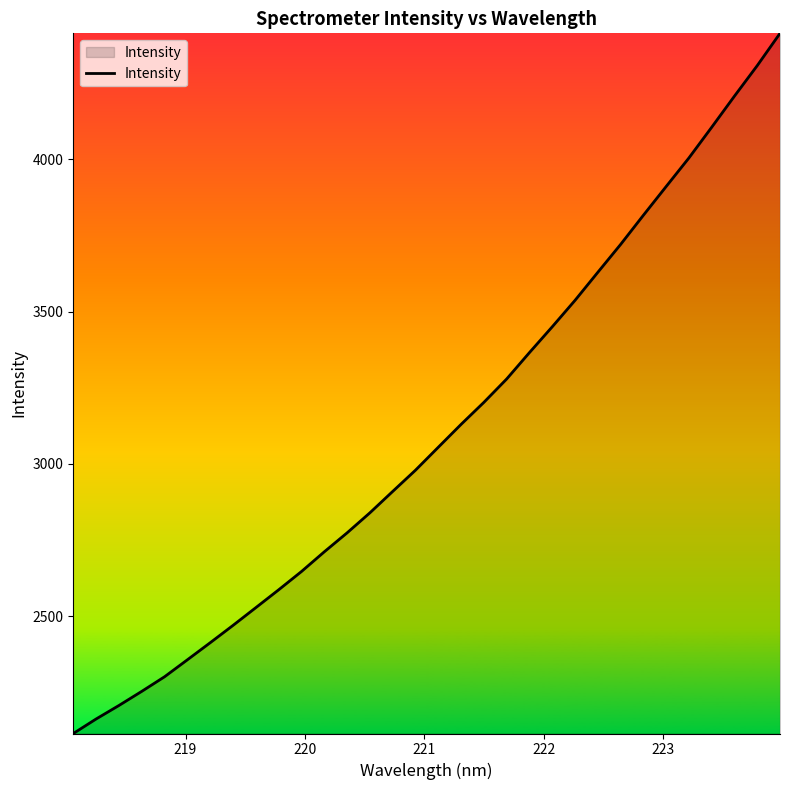

What is the difference between the maximum and minimum values?

2298.6